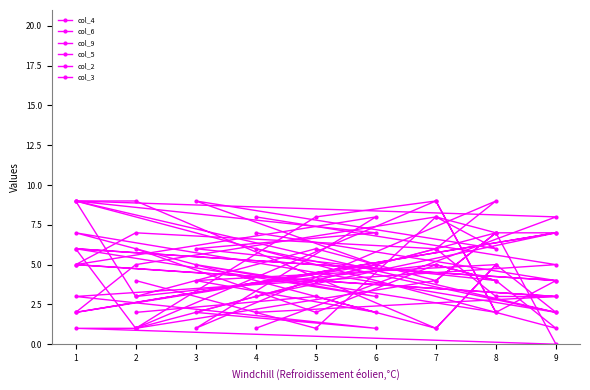

Which series has the largest total across all categories?

col_9